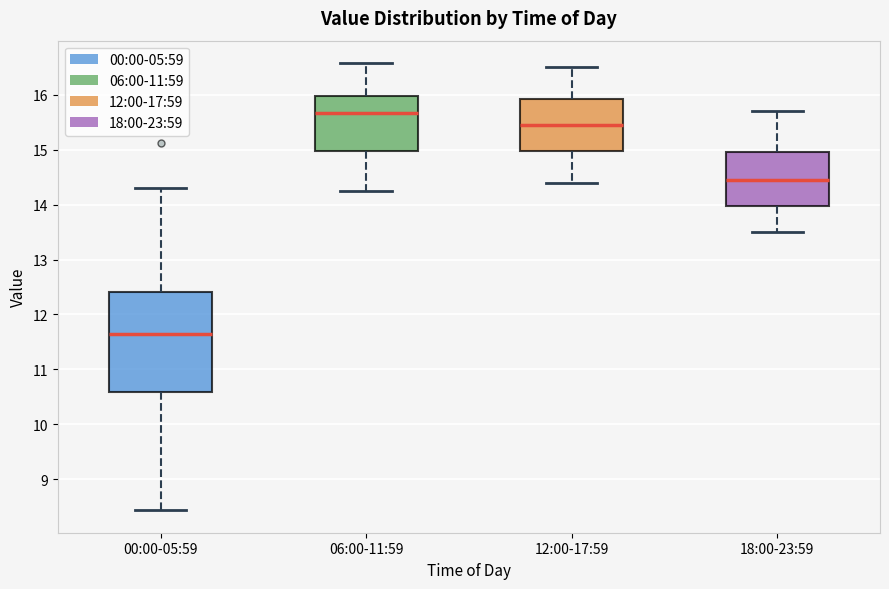

Comparing the boxes themselves (not the whiskers), which one is the tallest?

00:00-05:59